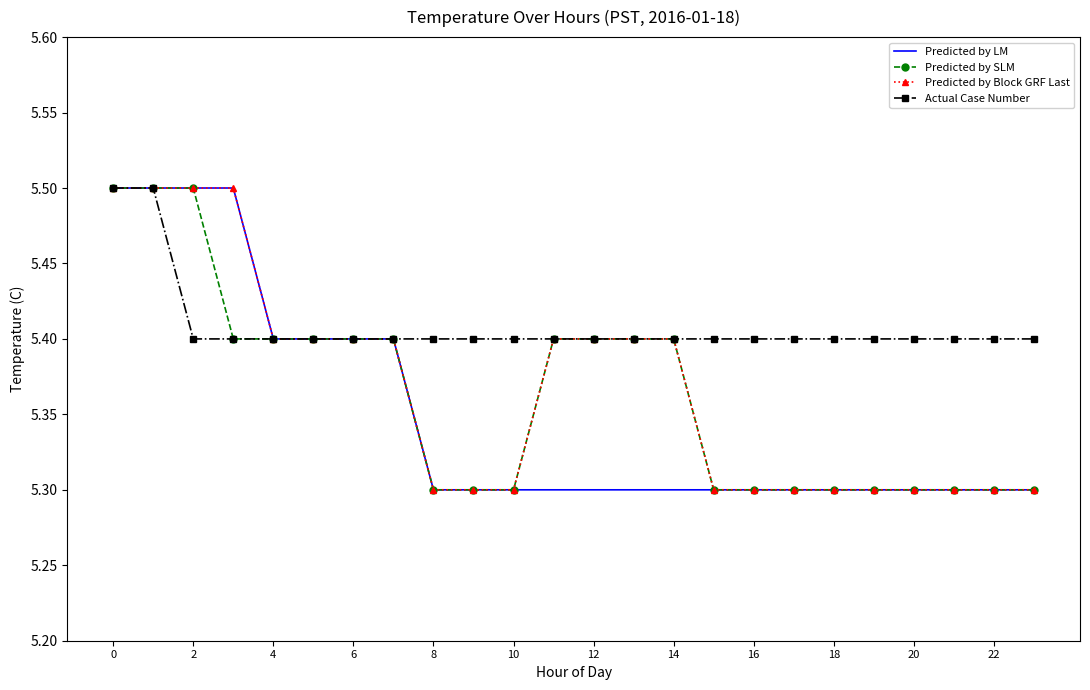

Which series has the largest total across all categories?

Actual Case Number